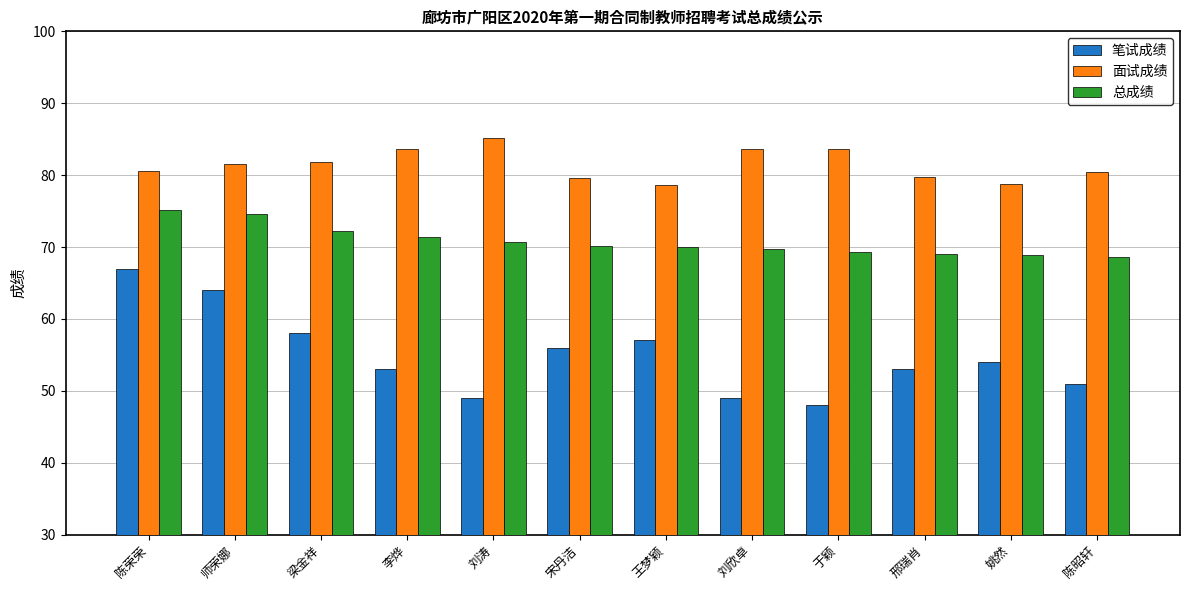

What is the value of the 笔试成绩 bar at the 1st from the left?

67.0